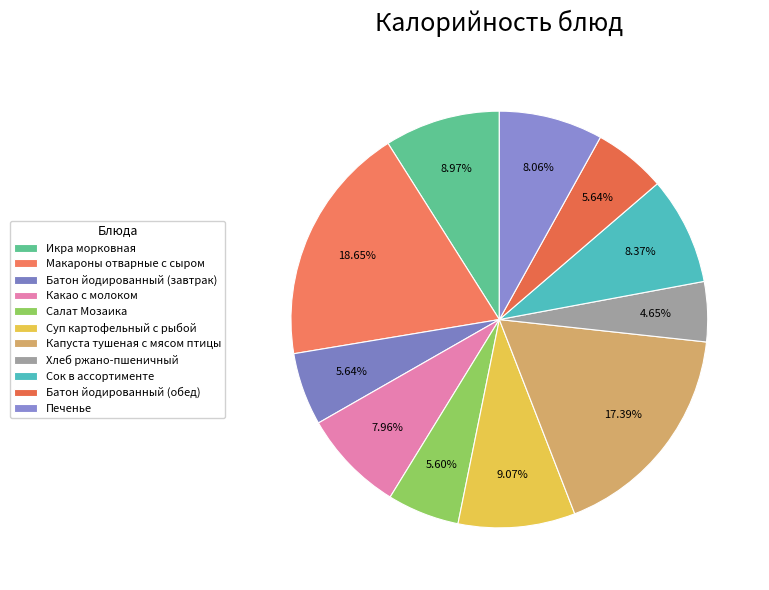

What is the total percentage of Хлеб ржано-пшеничный and Икра морковная?

13.6%